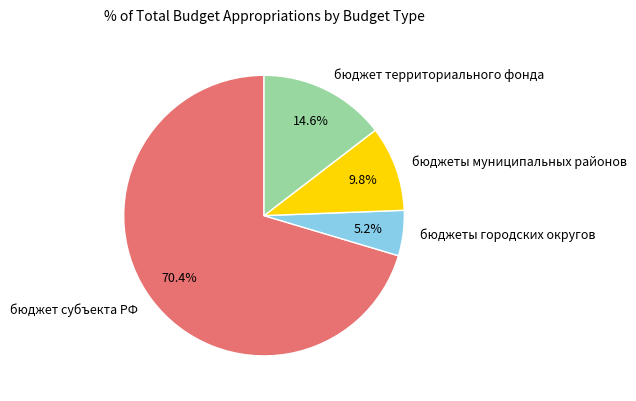

Between бюджет территориального фонда and бюджет субъекта РФ, which is larger?

бюджет субъекта РФ